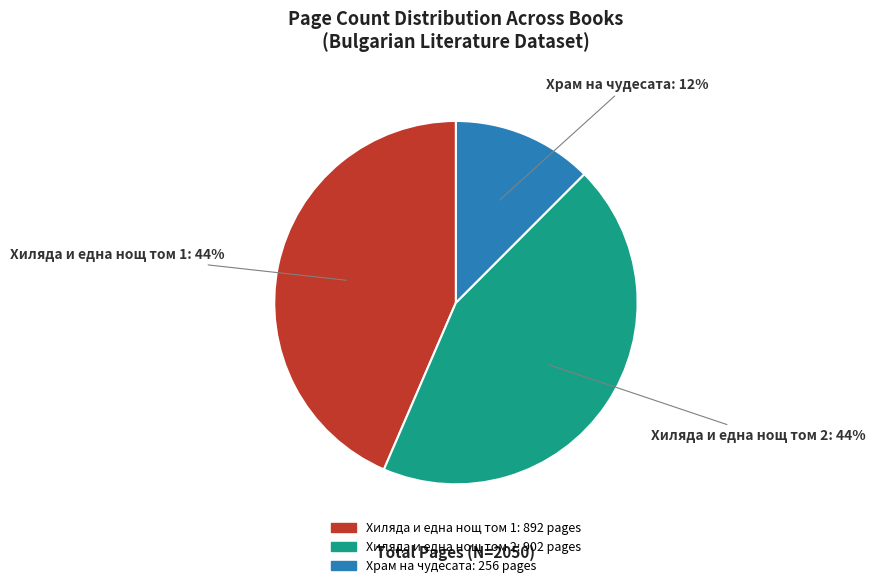

Does any single category account for the majority?

No